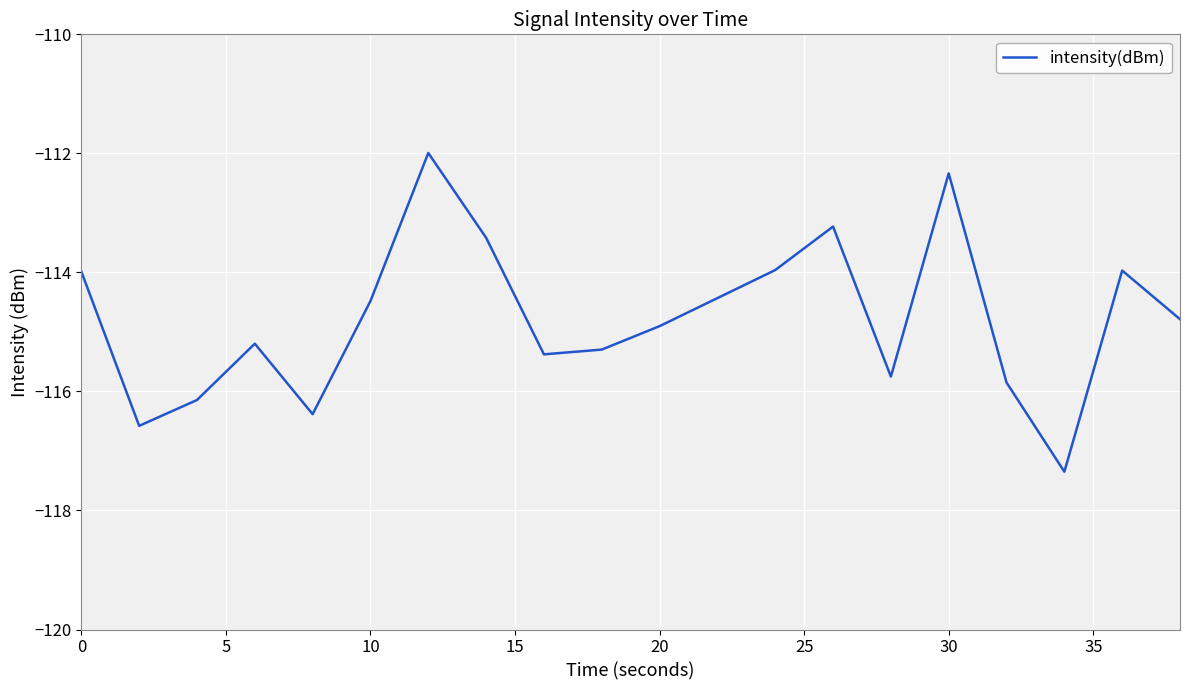

What is the smallest value displayed?

-117.3